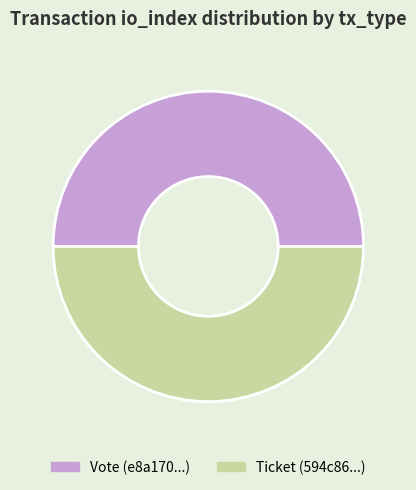

True or false: Vote accounts for 99% of the total.

False